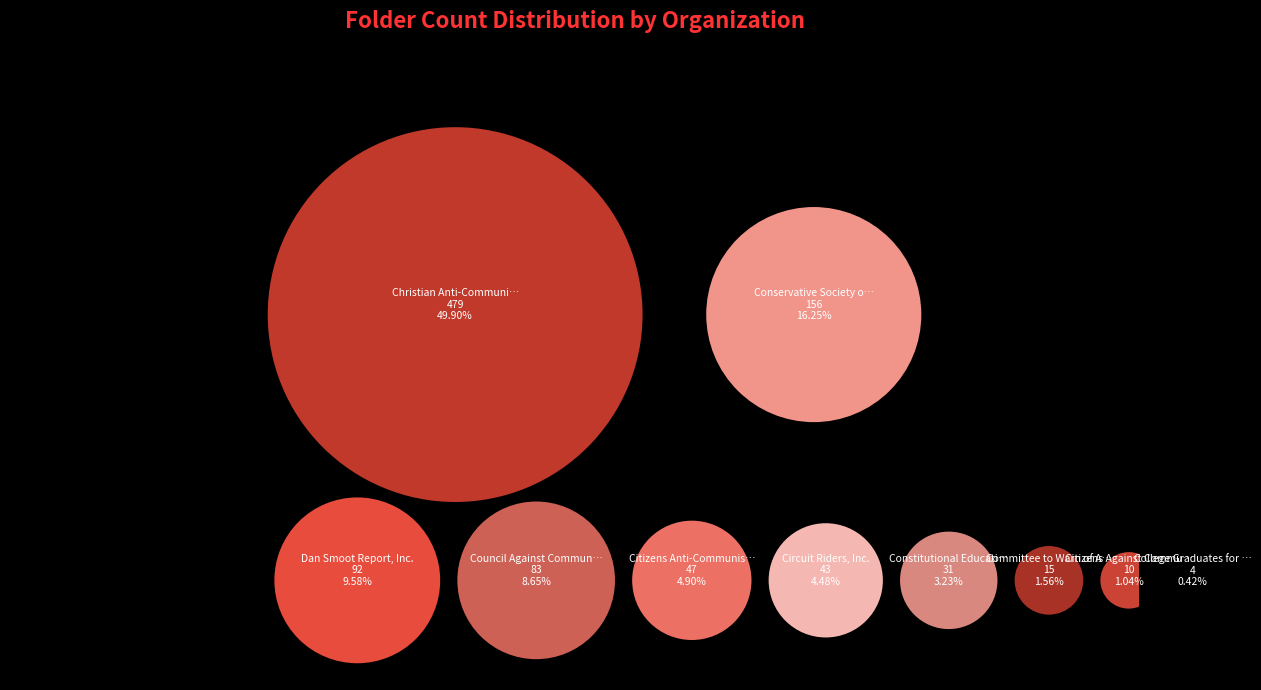

To the nearest percent, what percentage of the pie is Committee to Warn of Arrival?

2%